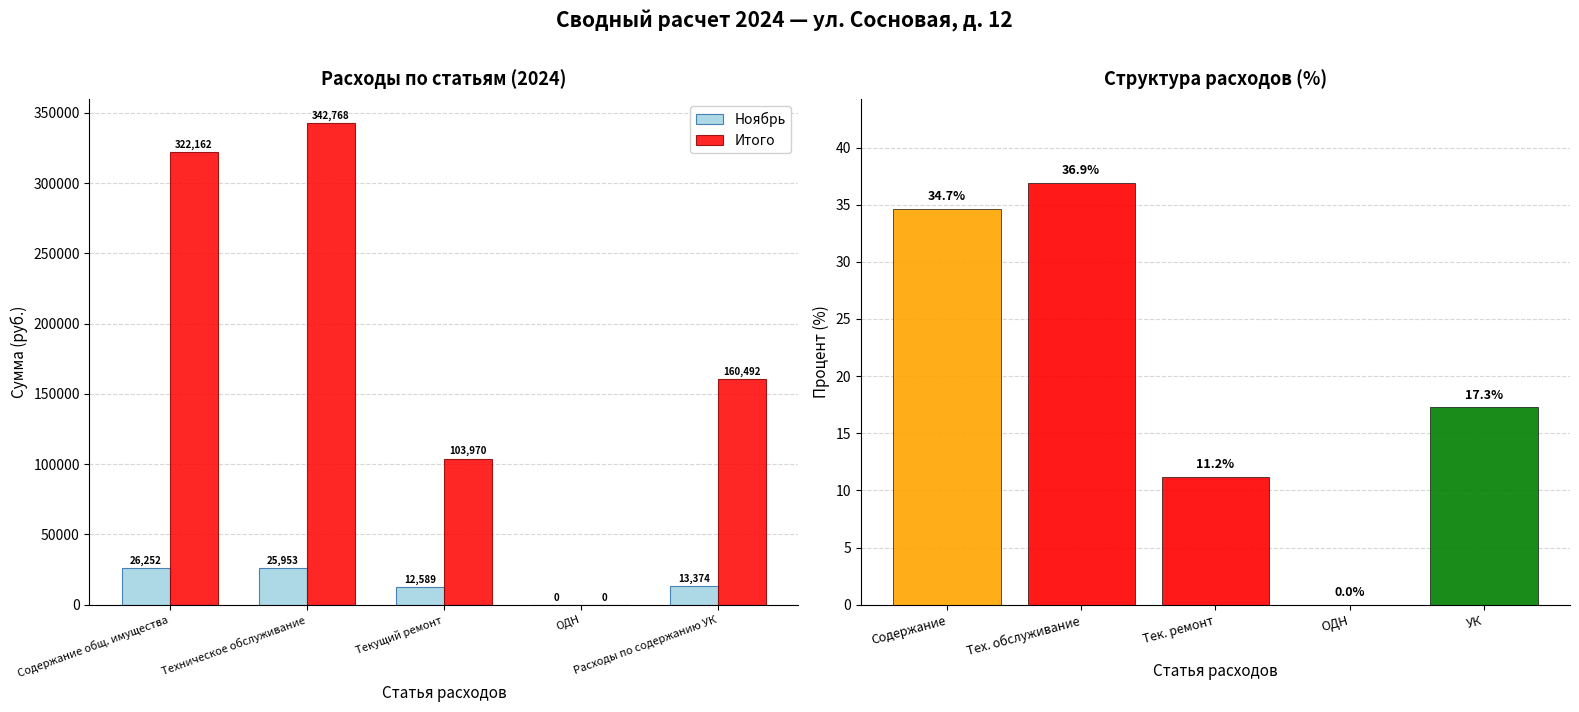

What is the value of the Ноябрь bar at the 5th from the left?

13374.4